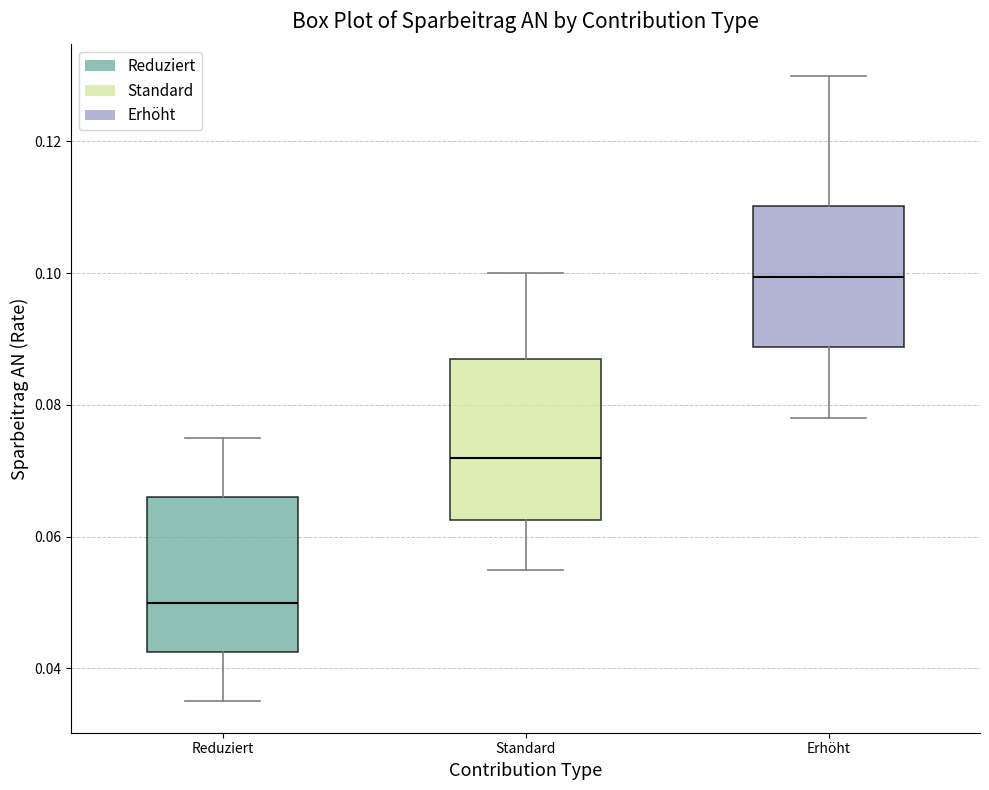

Which box has the lowest median line?

Reduziert